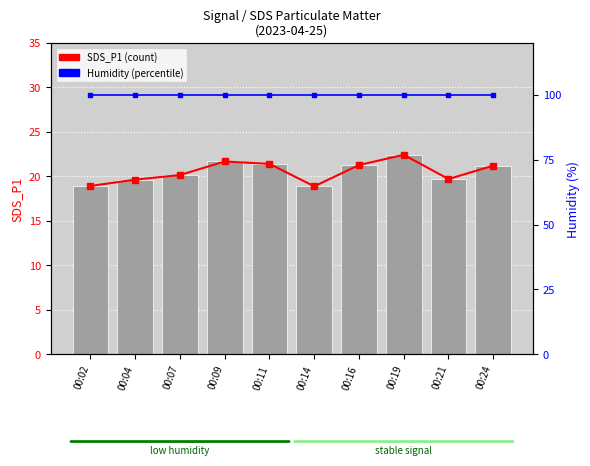

What is the total value across all series at 00:09?

143.2